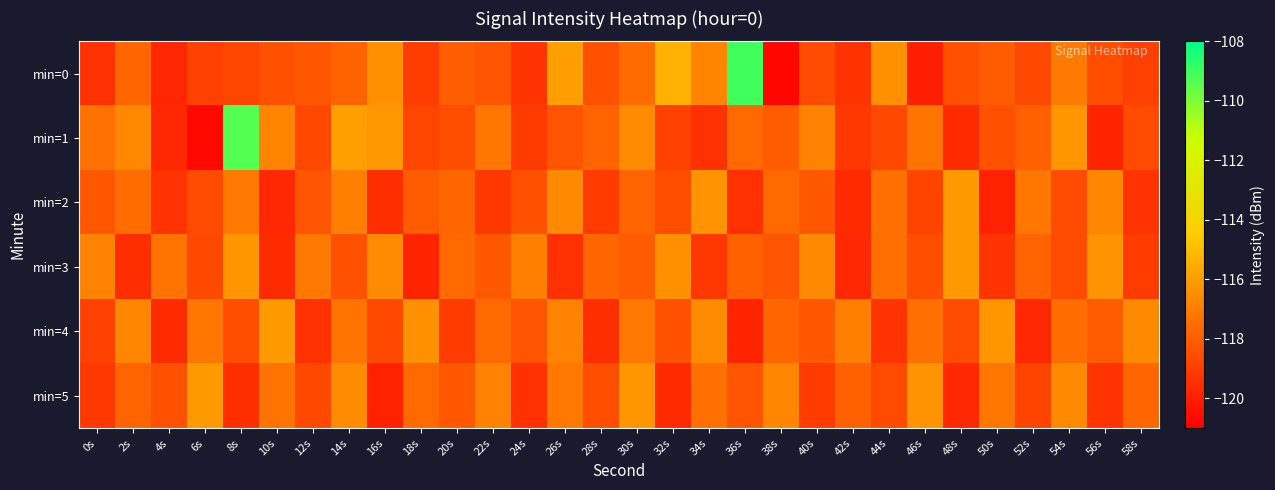

At which label is min=5 closest to -118?

42s